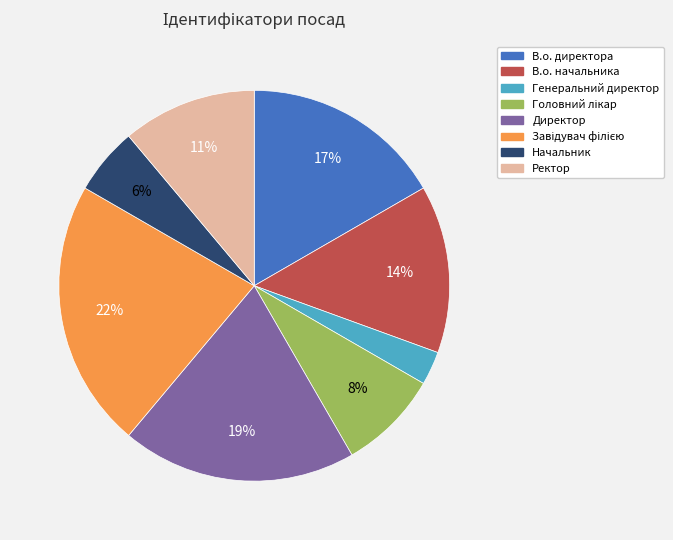

To the nearest percent, what is the difference between the Директор and Ректор slice percentages?

8%